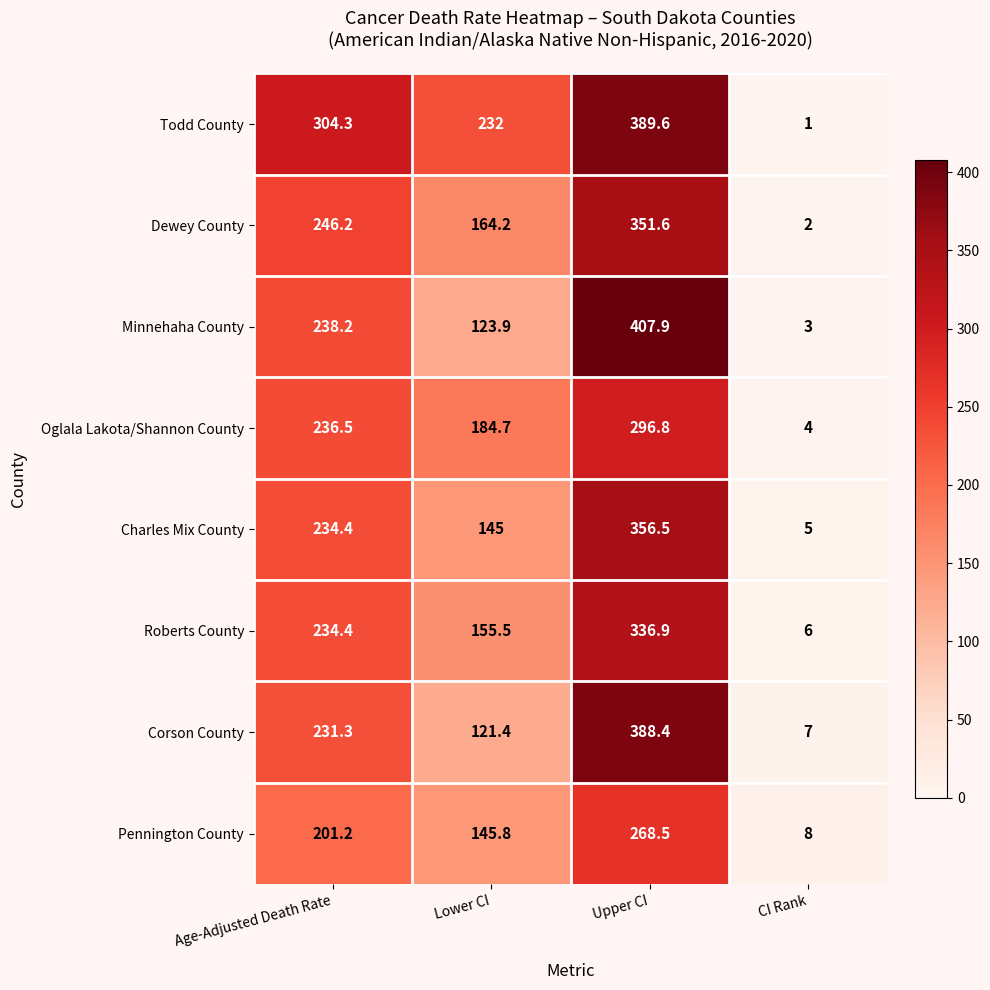

Where is Minnehaha County nearest to the value 205?

Age-Adjusted Death Rate